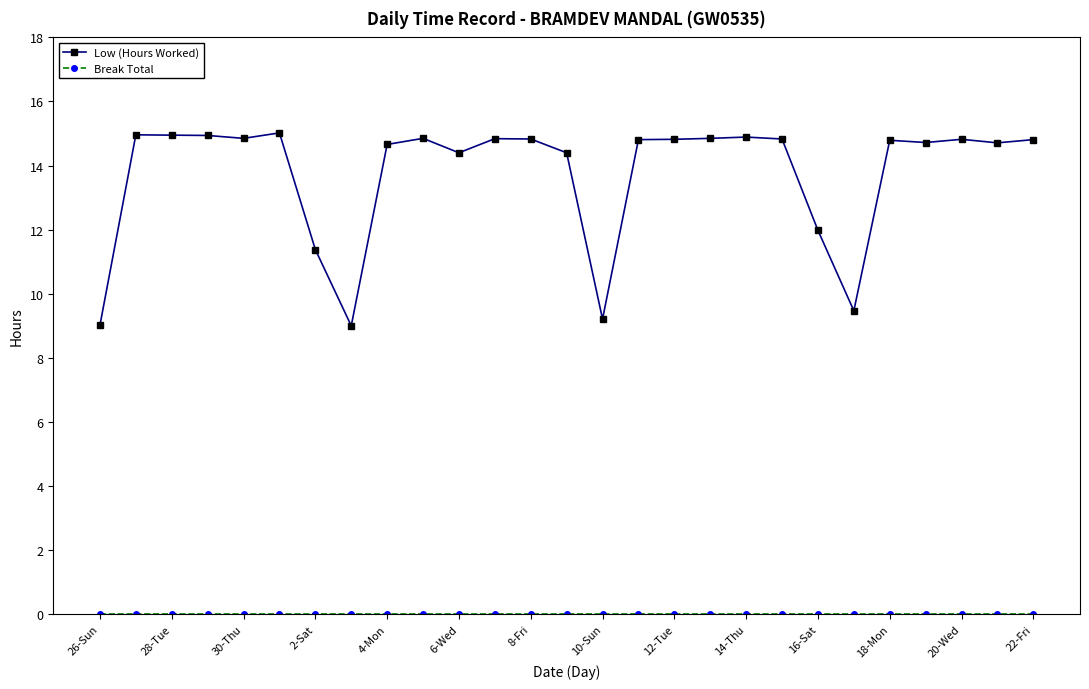

Which series has the widest spread of values?

Low (Hours Worked)